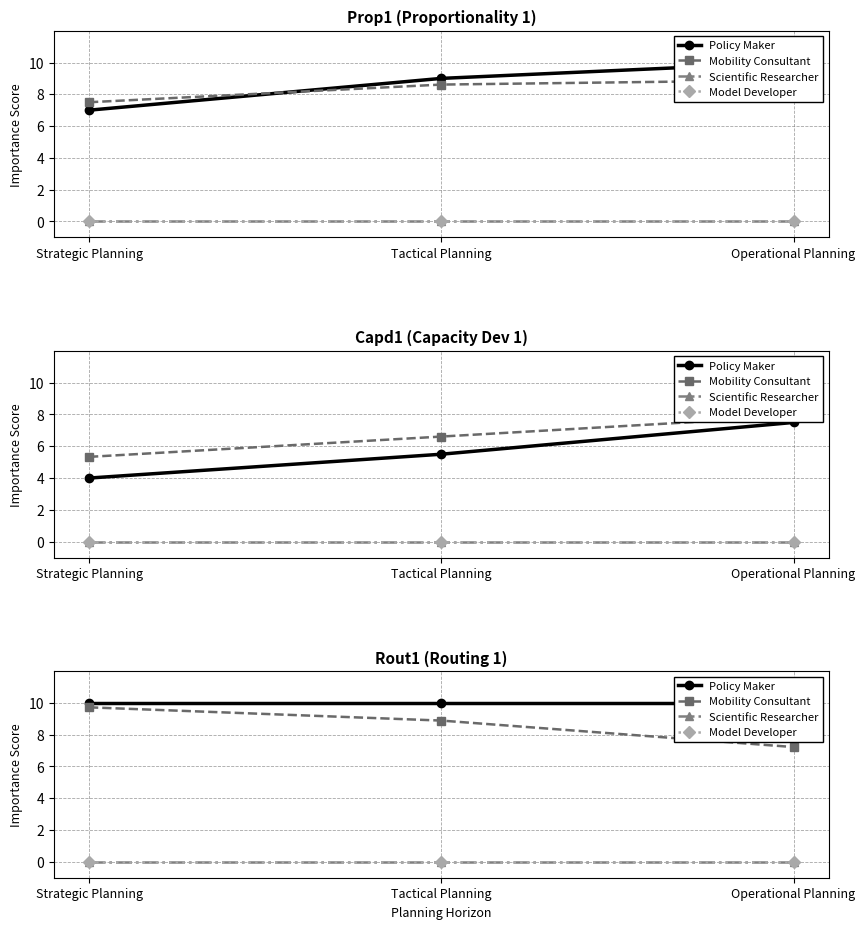

What is the maximum value shown in the chart?

10.0